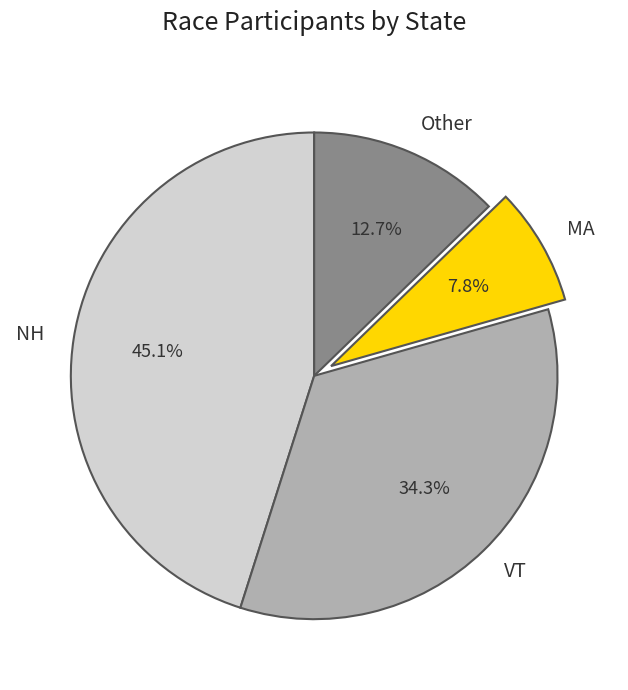

How many slices are in this pie chart?

4